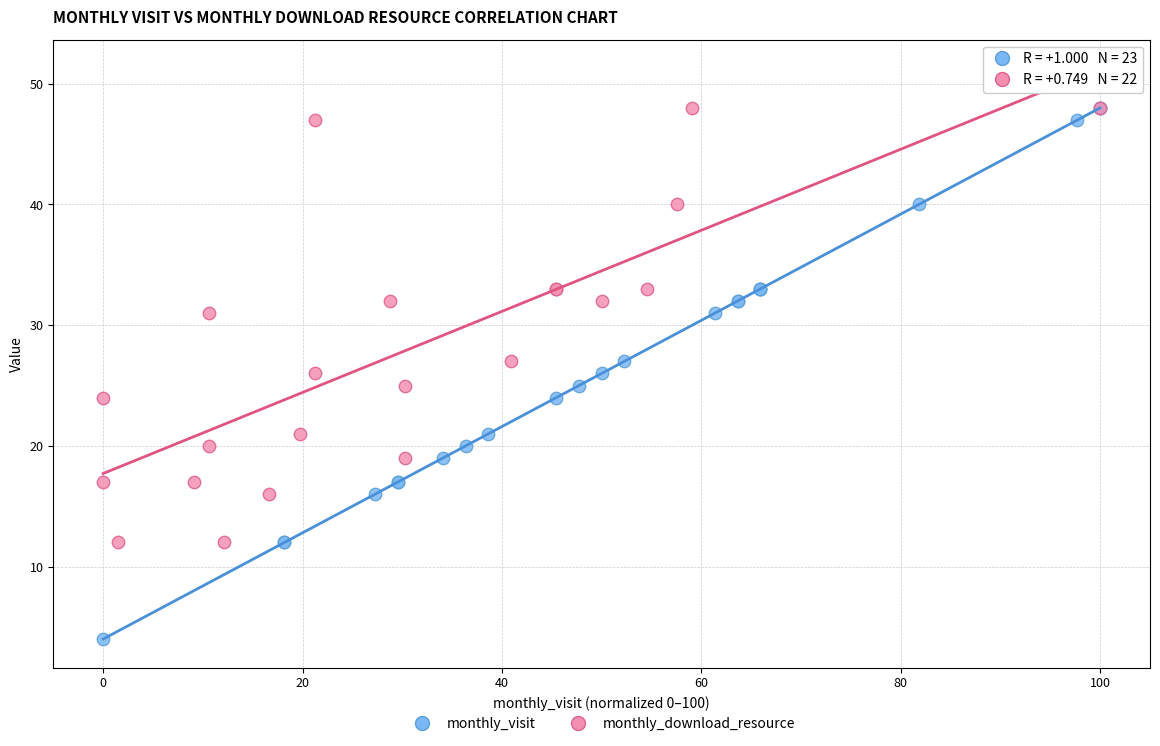

Which series contains the lowest Y value?

monthly_visit